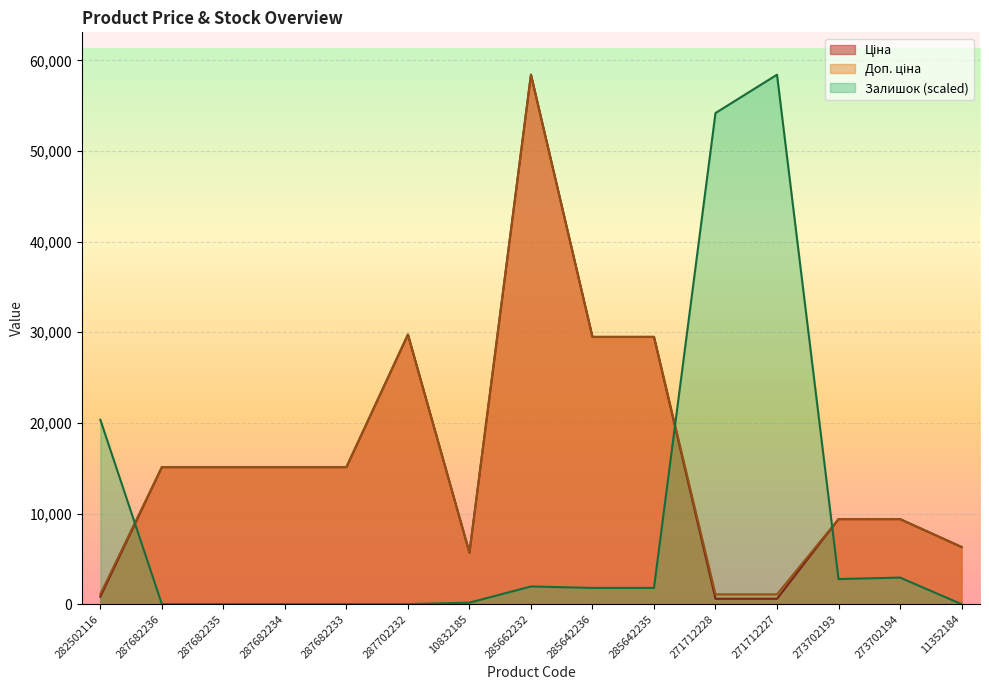

List the series in order of their peak value, lowest first.

Ціна, Доп. ціна, Залишок